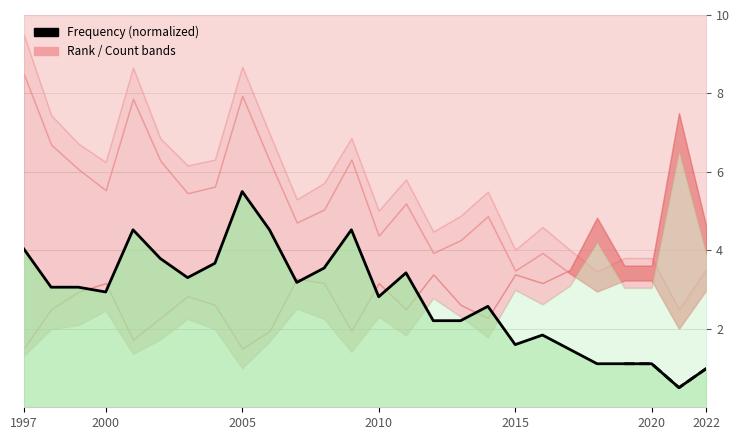

What is the maximum value shown in the chart?

5.5